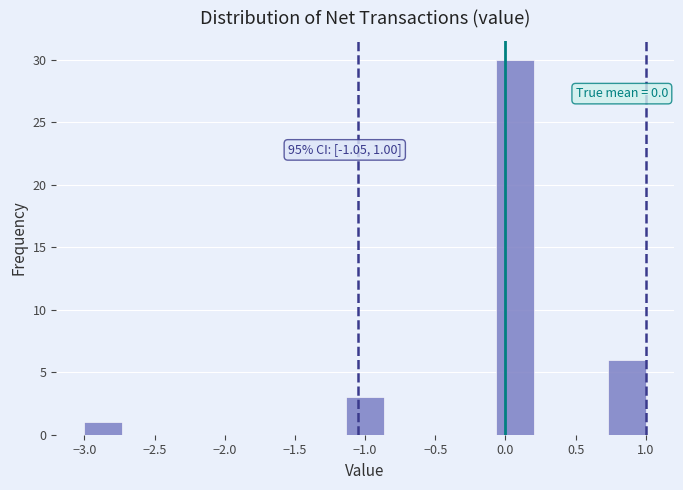

Which range on the x-axis has the tallest bar?

-0.05 to 0.20